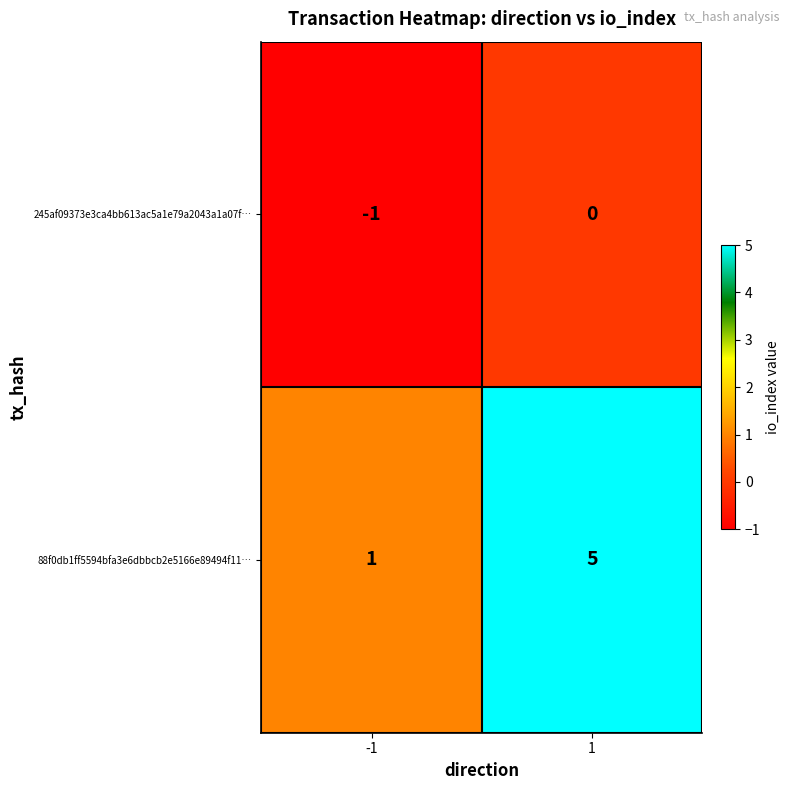

At how many categories does at least one series exceed 3?

1